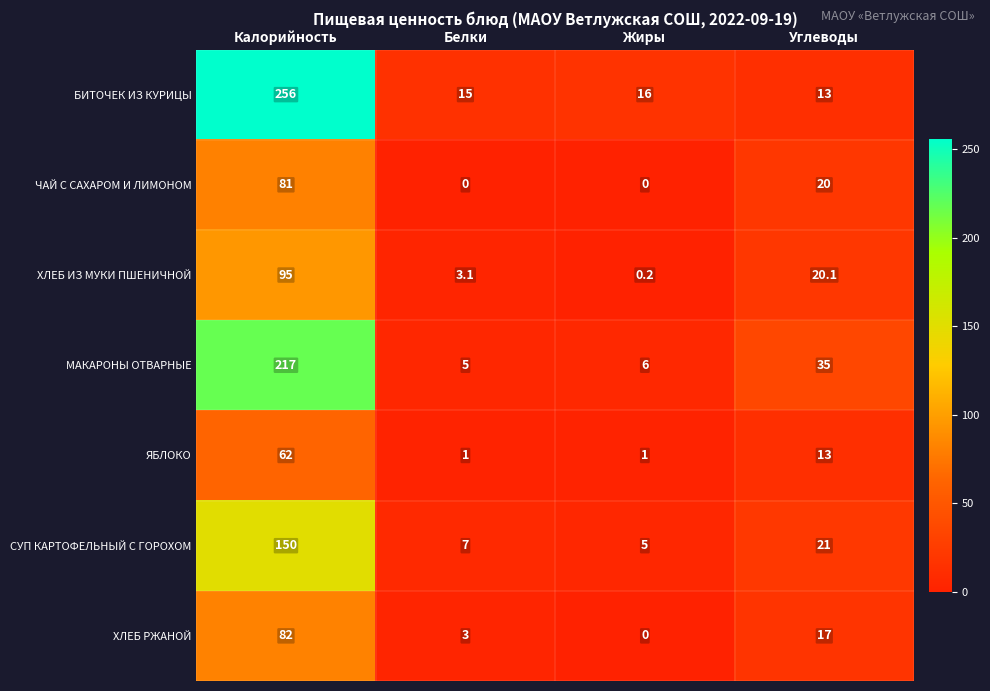

What is the total value across all series at Калорийность?

943.0